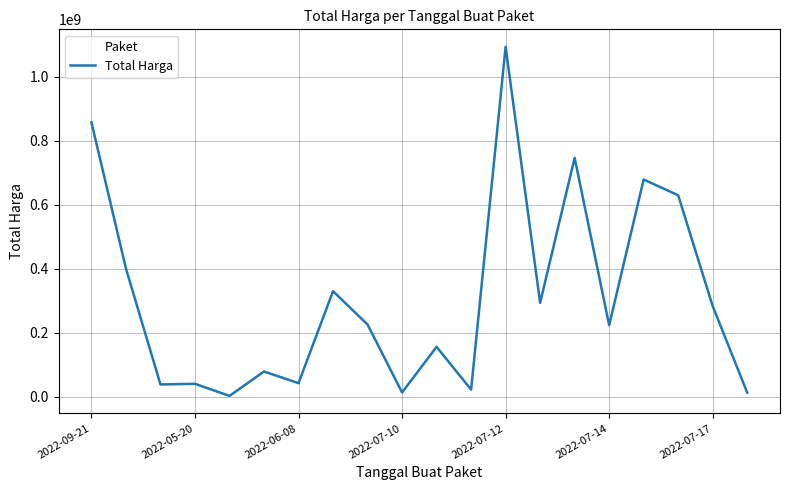

What is the maximum value shown in the chart?

1093846000